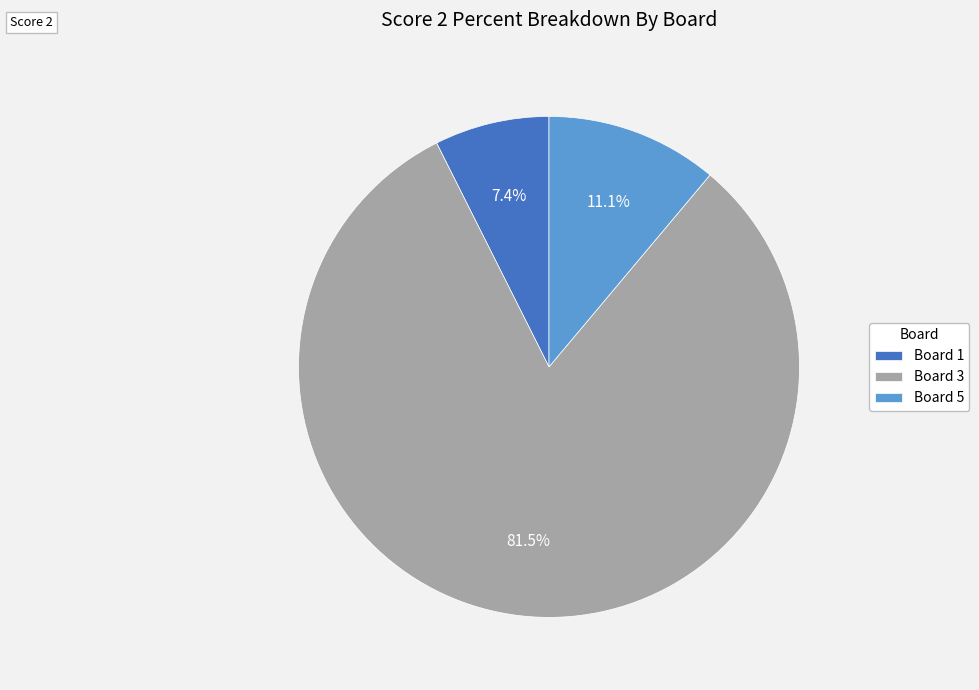

Does any single category account for the majority?

Yes